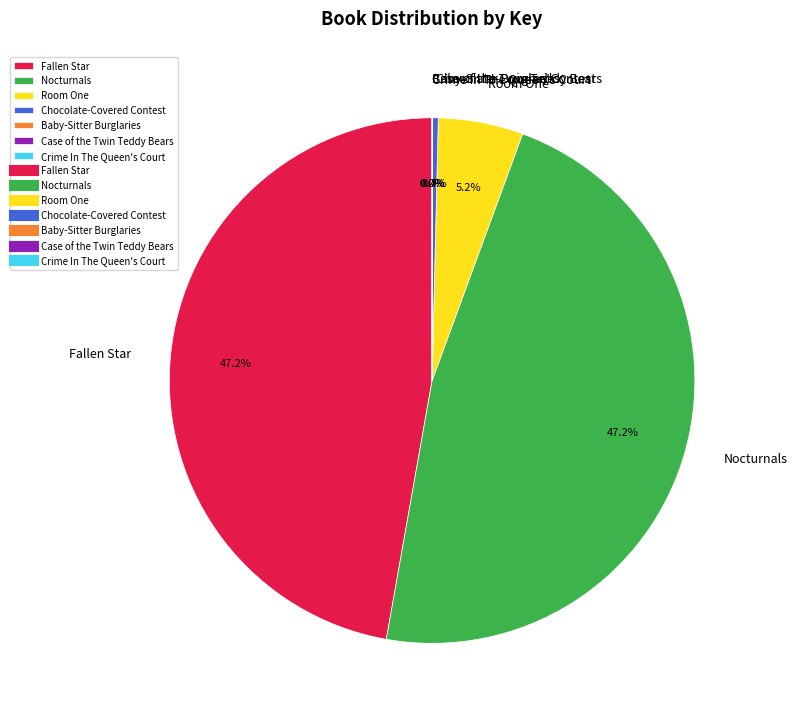

Do Chocolate-Covered Contest and Fallen Star together represent more than half of the pie?

No